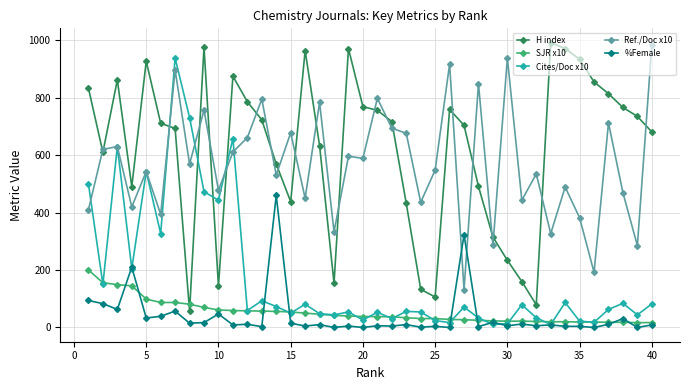

True or false: Ref./Doc x10 has more than 1 points higher than both neighbors.

True